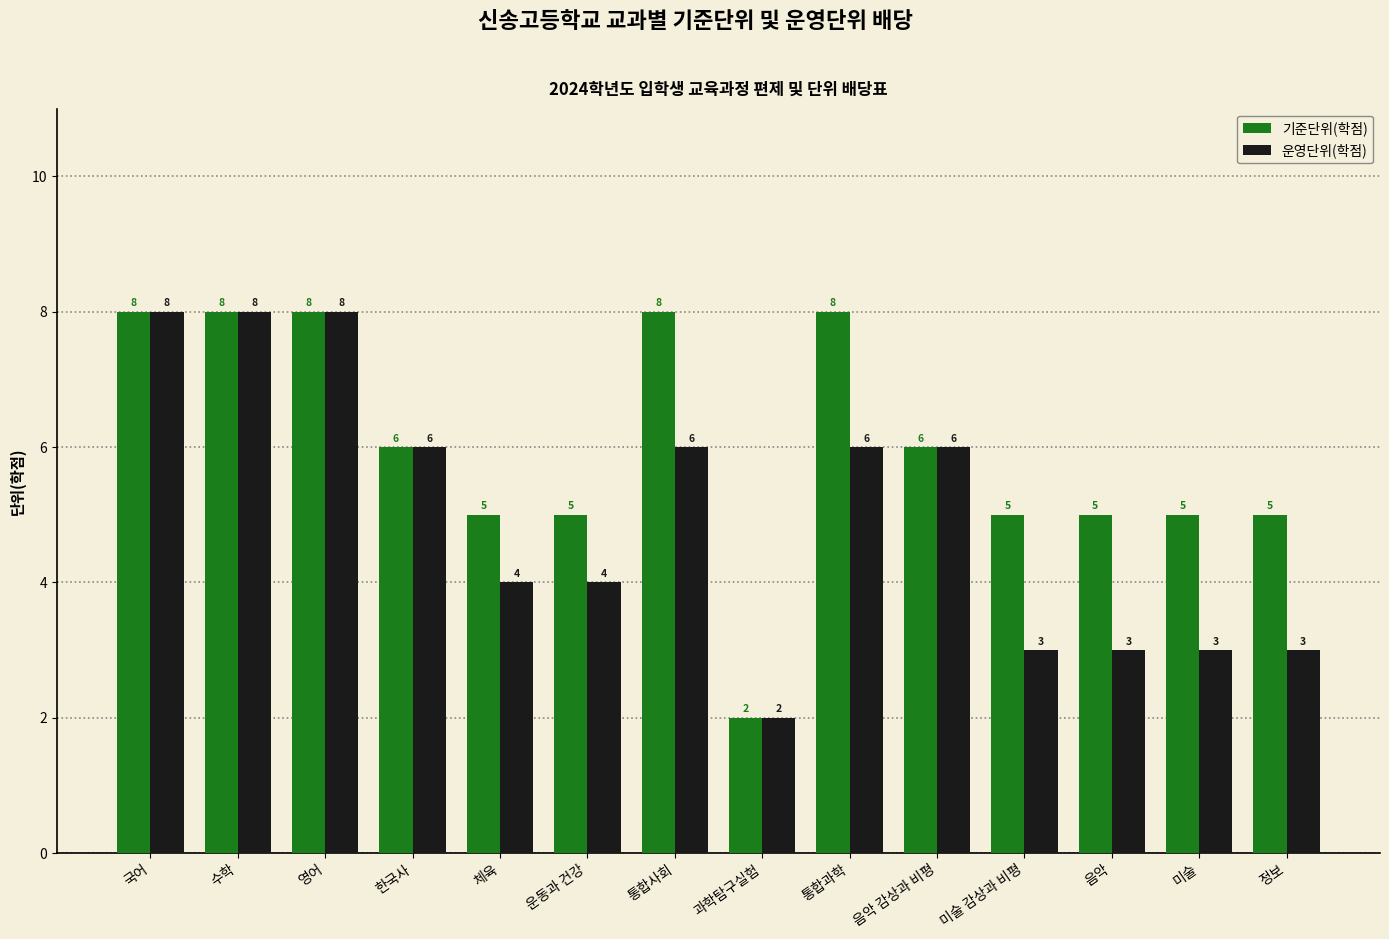

How many groups of bars are there?

14